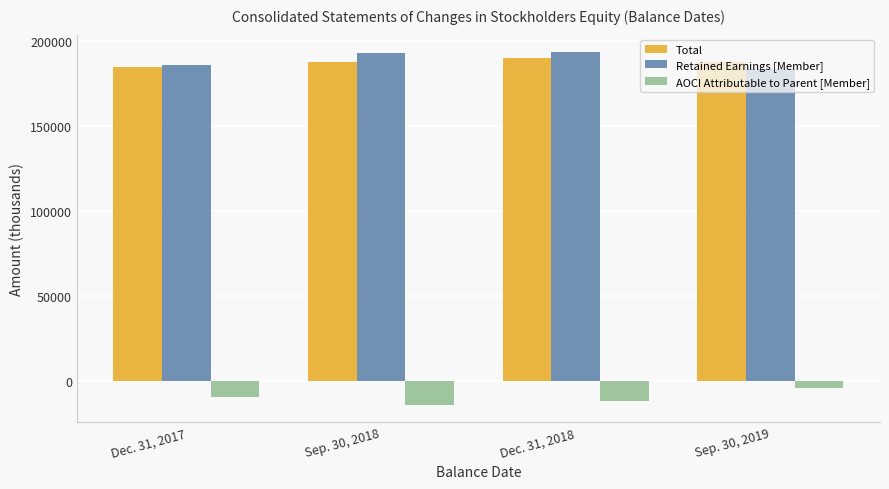

Is the value of Total at Dec. 31, 2017 greater than the value of AOCI Attributable to Parent [Member] at Dec. 31, 2017?

Yes